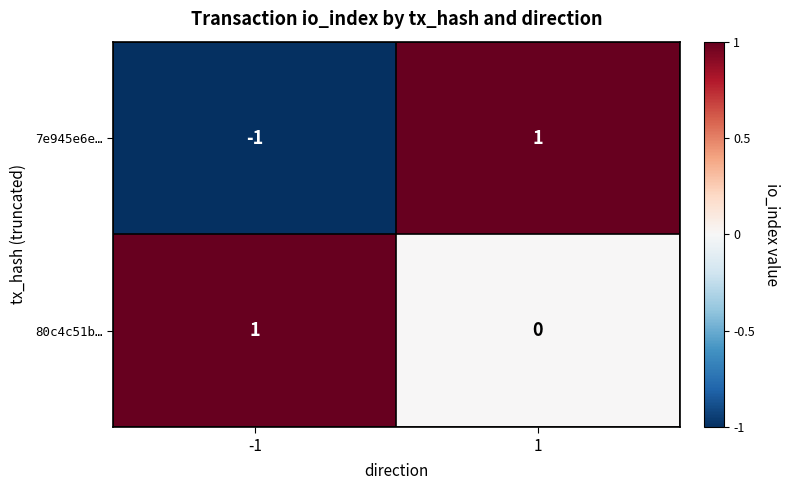

Reading right to left, transcribe all the data shown in this chart.

7e945e6e…: 1=1	-1=-1
80c4c51b…: 1=0	-1=1